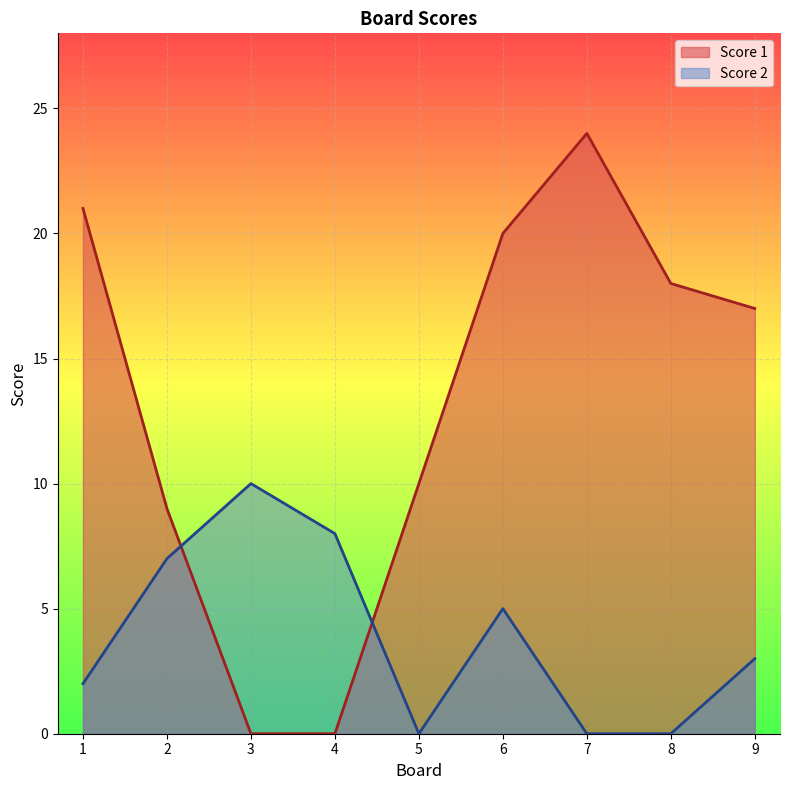

Rank the series at 5 from highest to lowest value.

Score 1, Score 2